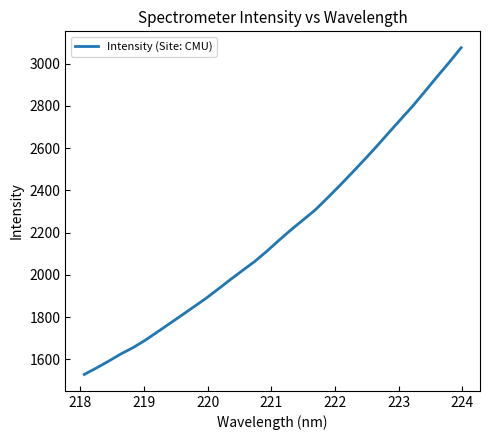

How many lines are shown in the chart?

1